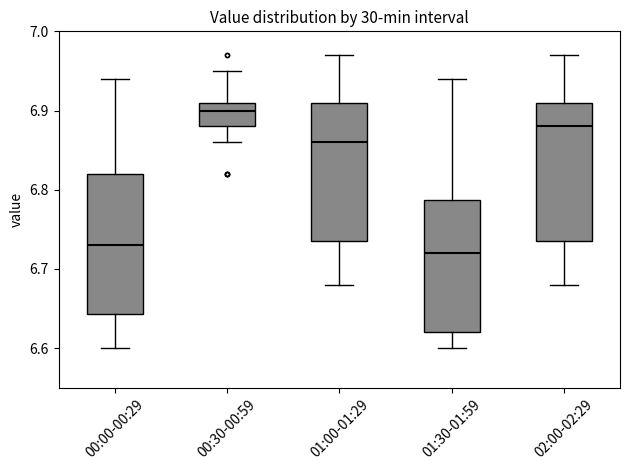

Reading left to right, read every box against the y-axis: the position of its median line, the range the box covers, and the ends of its whiskers. The values are not printed on the chart, so give them approximately, as read against the axis.

00:00-00:29: median 6.73, box 6.64 to 6.82, whiskers 6.60 to 6.94
00:30-00:59: median 6.90, box 6.88 to 6.91, whiskers 6.86 to 6.95
01:00-01:29: median 6.86, box 6.74 to 6.91, whiskers 6.68 to 6.97
01:30-01:59: median 6.72, box 6.62 to 6.79, whiskers 6.60 to 6.94
02:00-02:29: median 6.88, box 6.74 to 6.91, whiskers 6.68 to 6.97